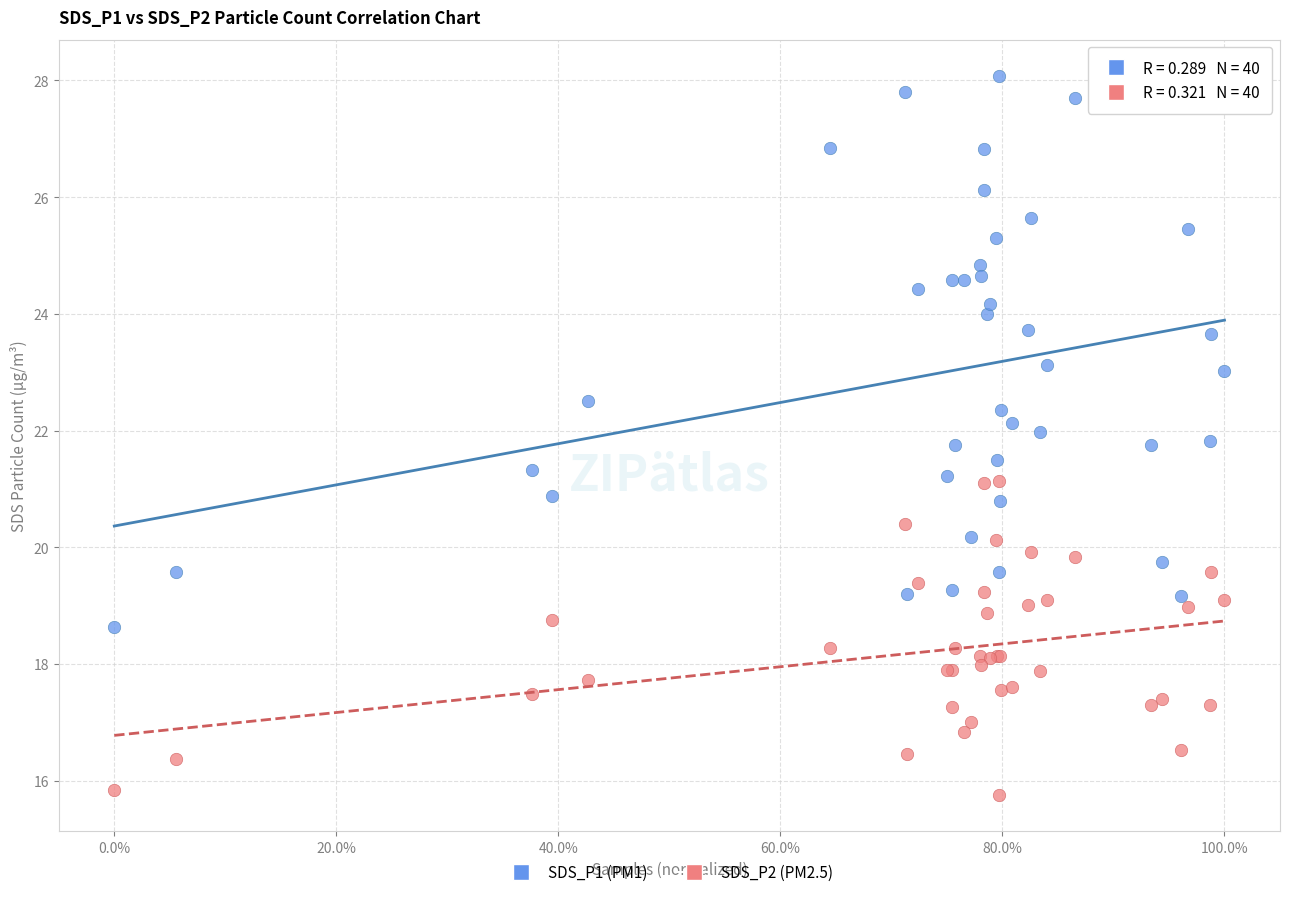

What is the X range (max minus min) for the scatter plot?

1.0